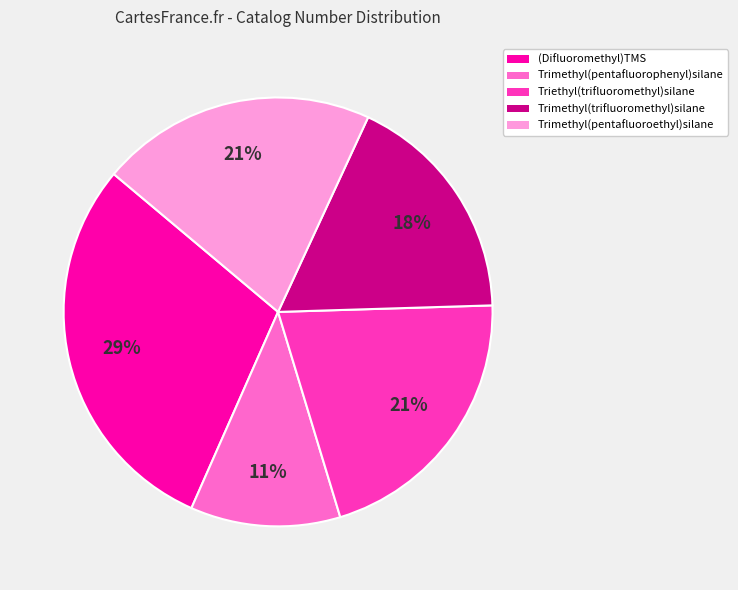

Does any single category account for the majority?

No